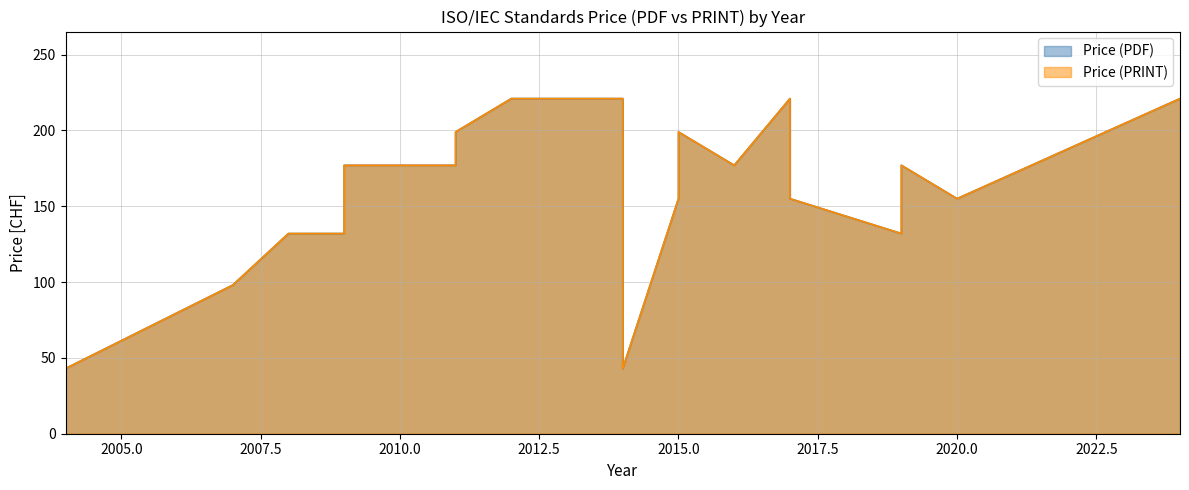

Between 2011 and 2019, which series saw the biggest shift?

Price (PDF)